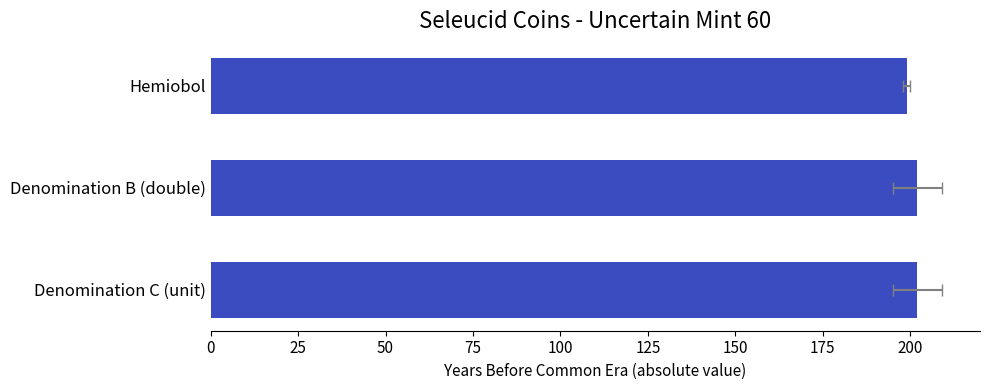

What is the maximum value shown in the chart?

202